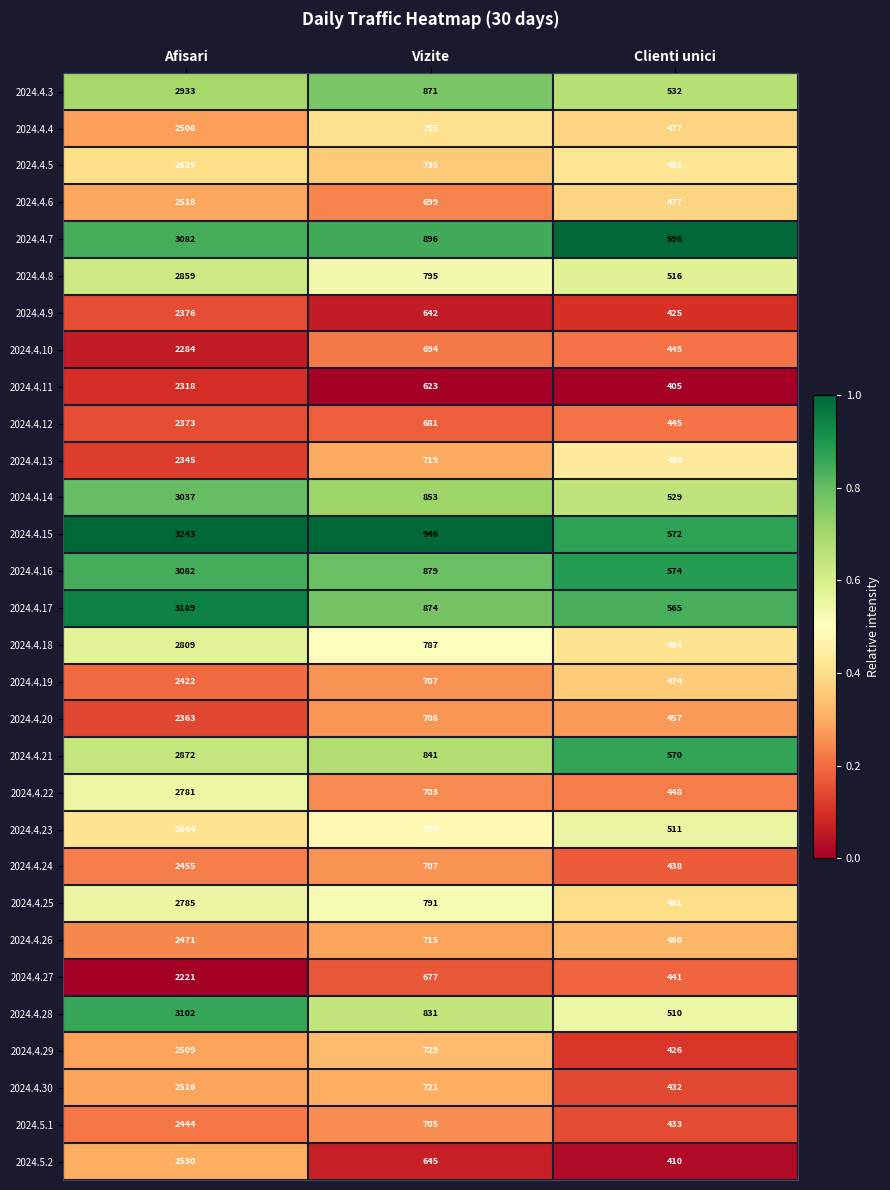

Which series has the largest total across all categories?

2024.4.15